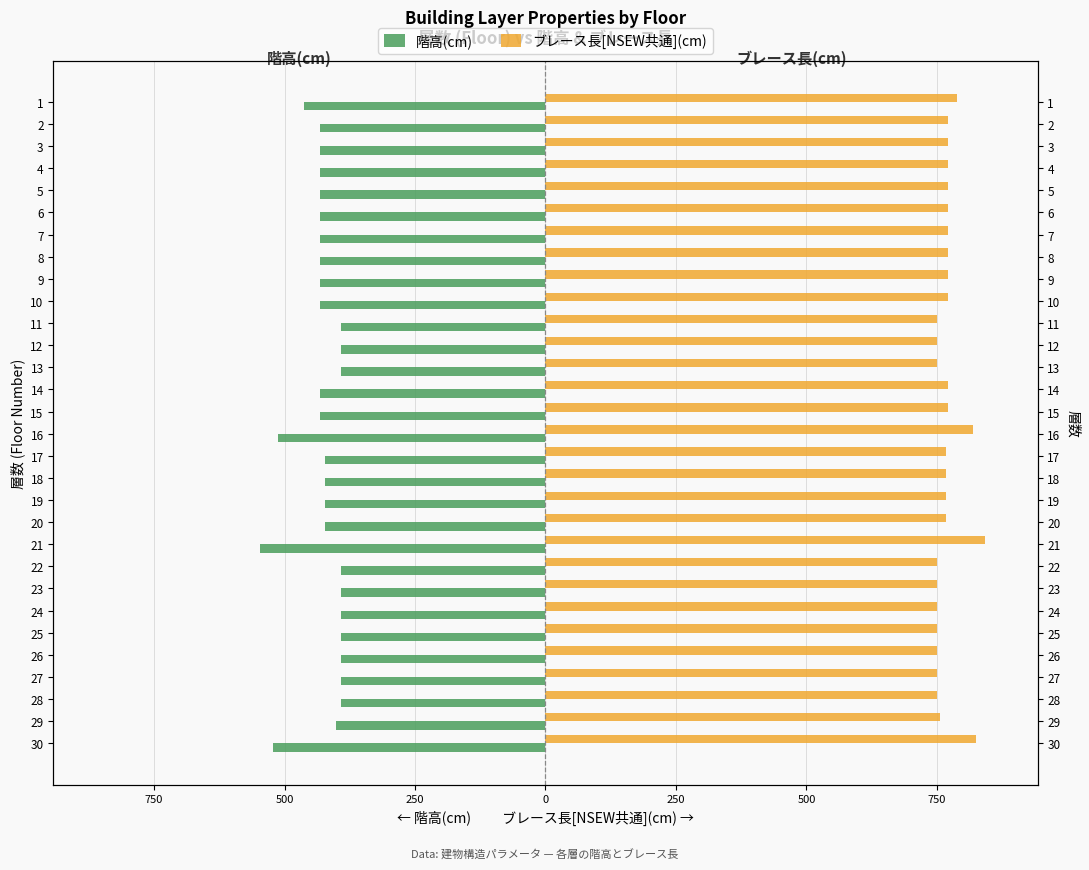

List the series in order of their overall mean, highest first.

ブレース長[NSEW共通](cm), 階高(cm)